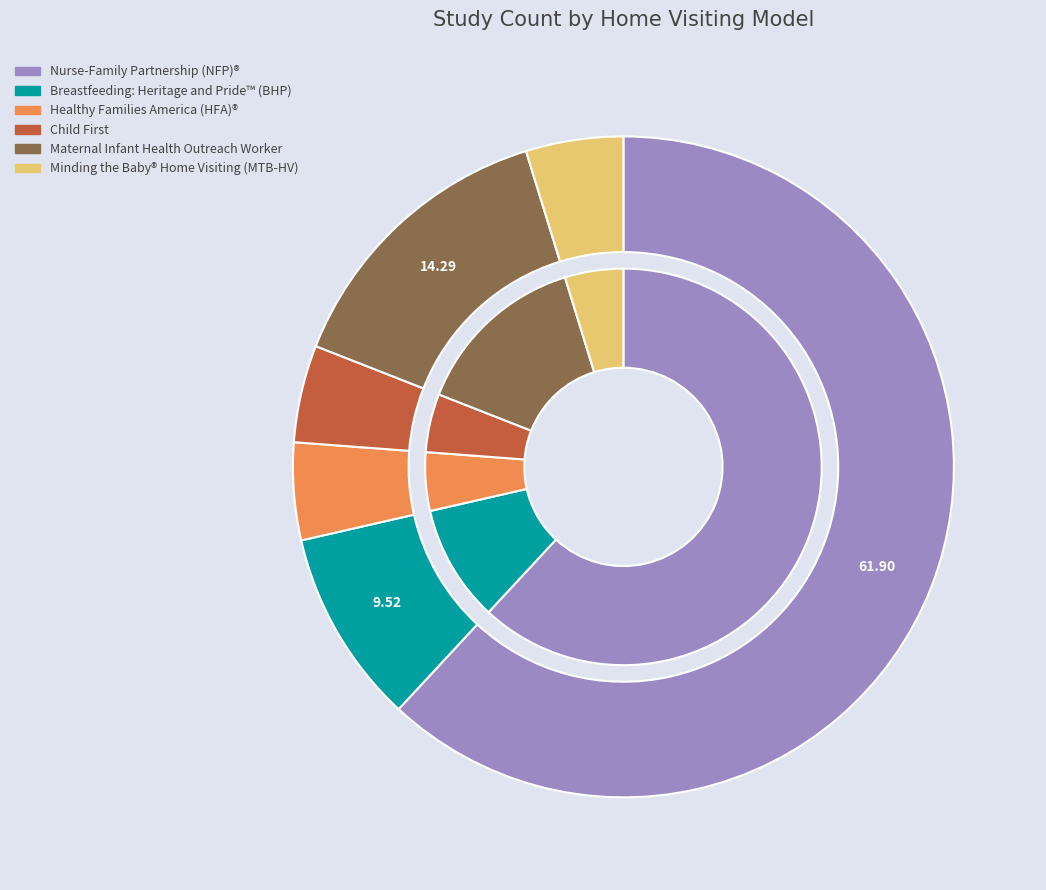

What percentage is the Breastfeeding: Heritage and Pride™ (BHP) slice, to the nearest percent?

10%